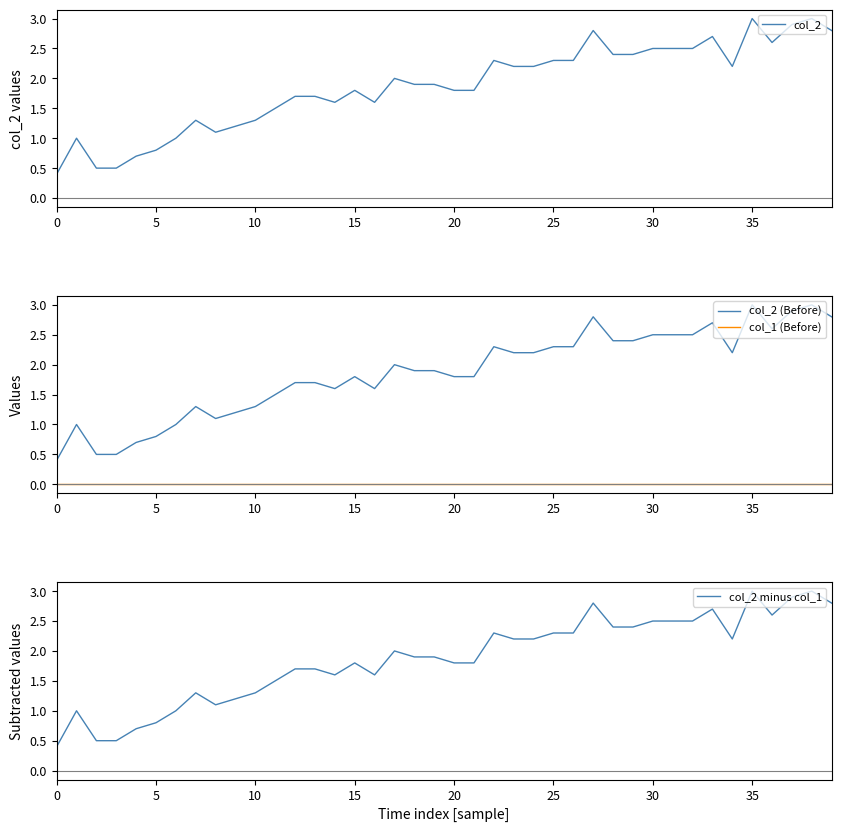

At how many categories does at least one series exceed 2?

18